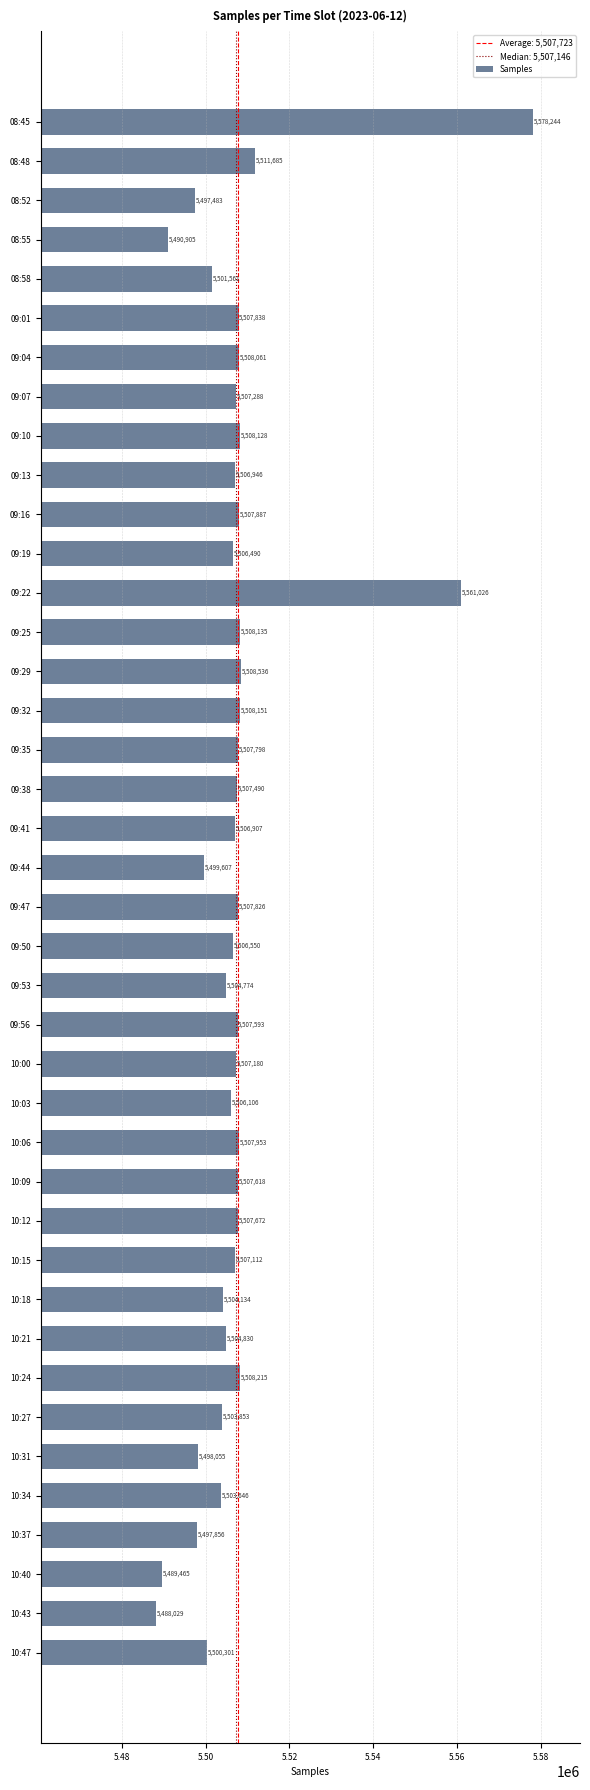

How many data points are less than 5507180?

20